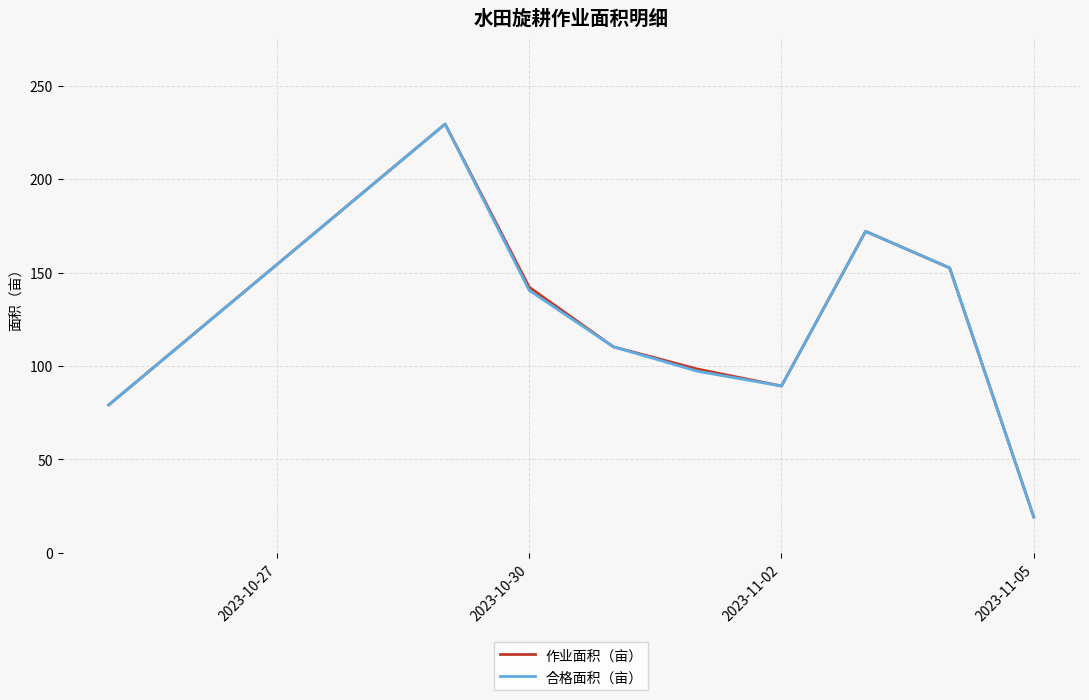

What is the maximum value shown in the chart?

229.5